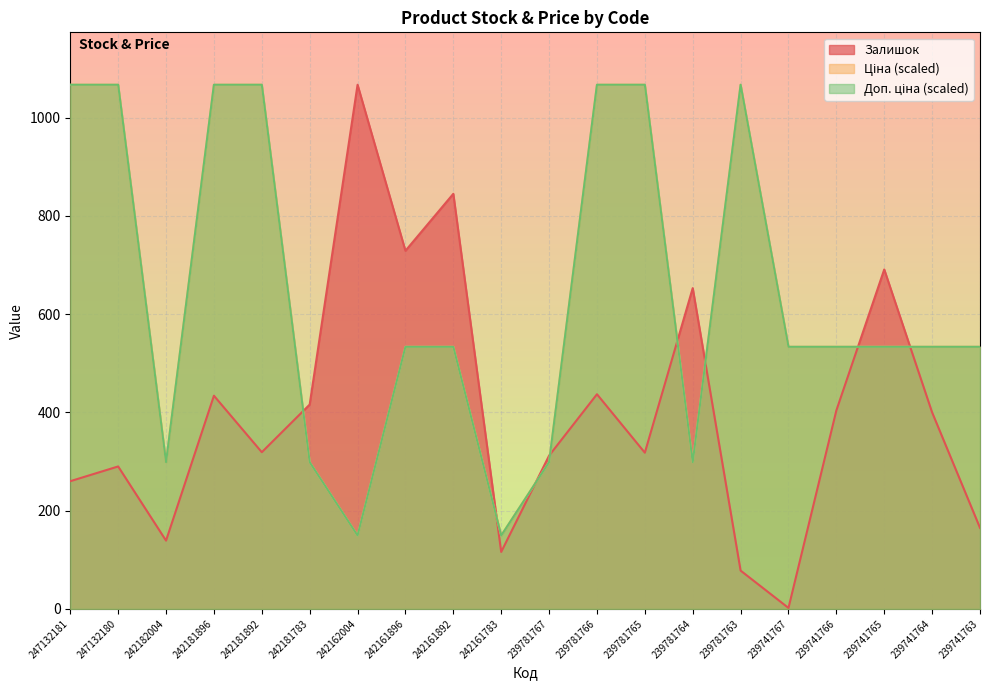

What is the value of the Доп. ціна point at the 16th from the left?

533.5